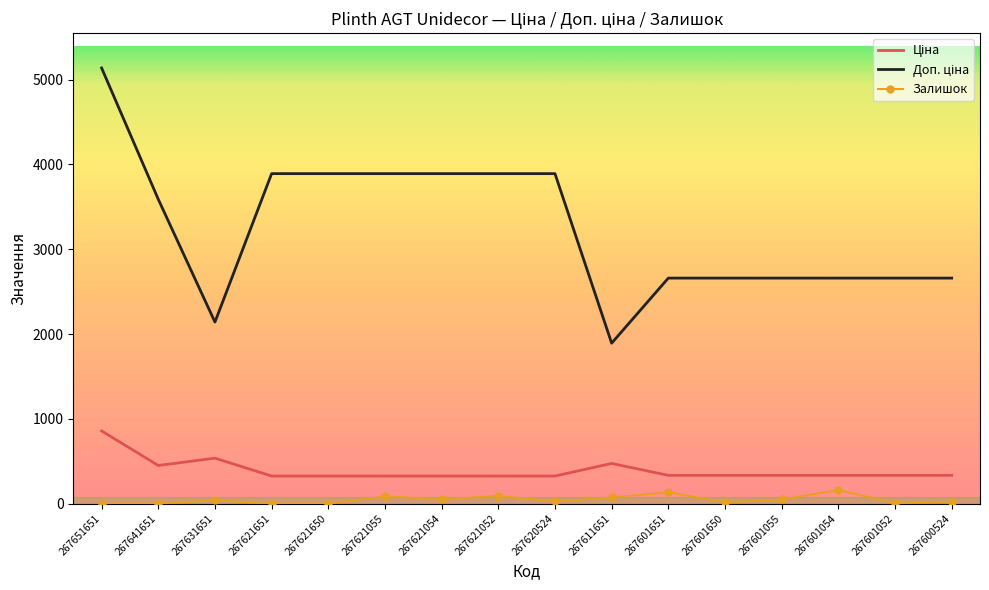

What is the maximum value shown in the chart?

5138.1